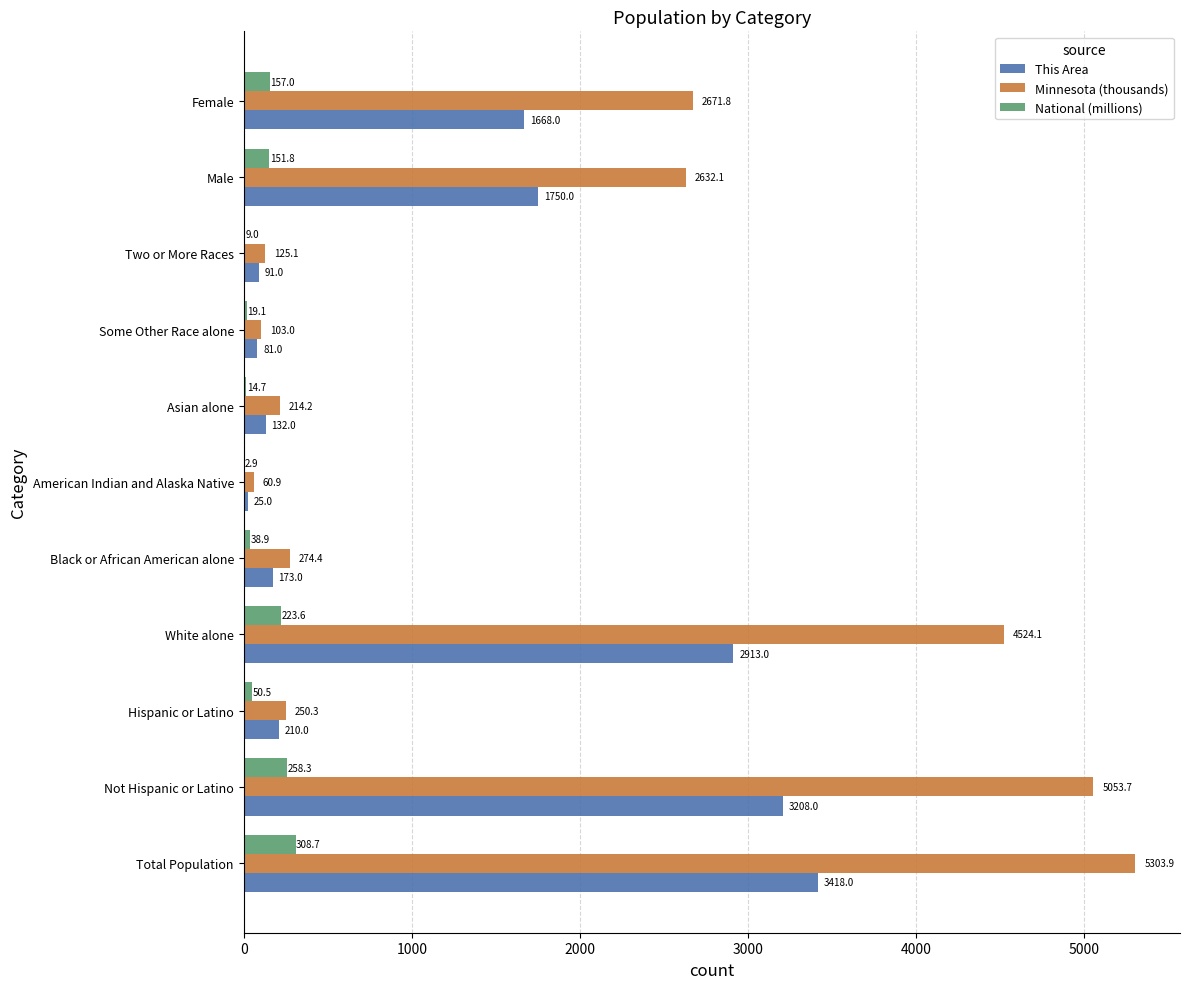

At which label is National (millions) closest to 155?

Female